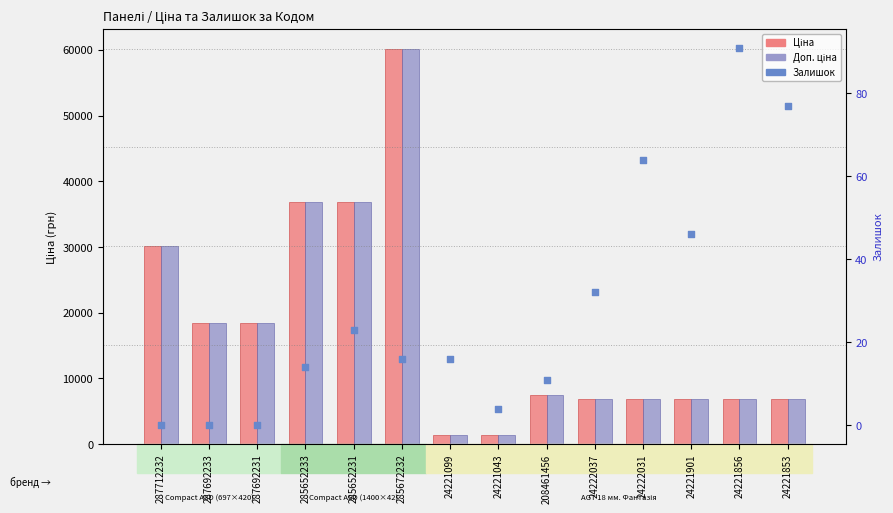

Is the value of Доп. ціна at 24221856 greater than the value of Залишок at 287712232?

Yes